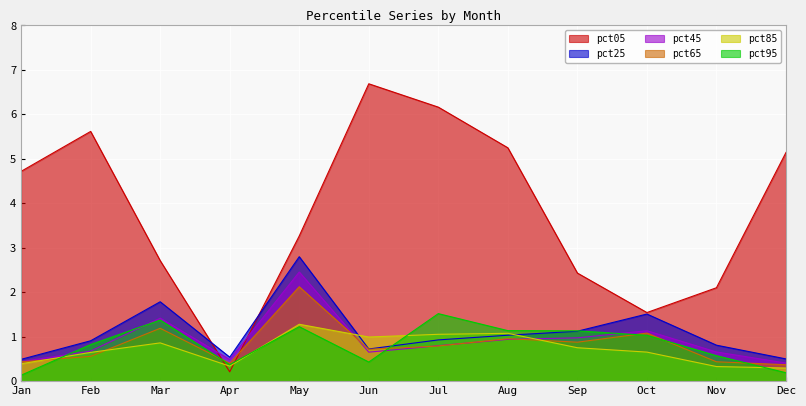

What is the sum of all pct65 values?

9.9